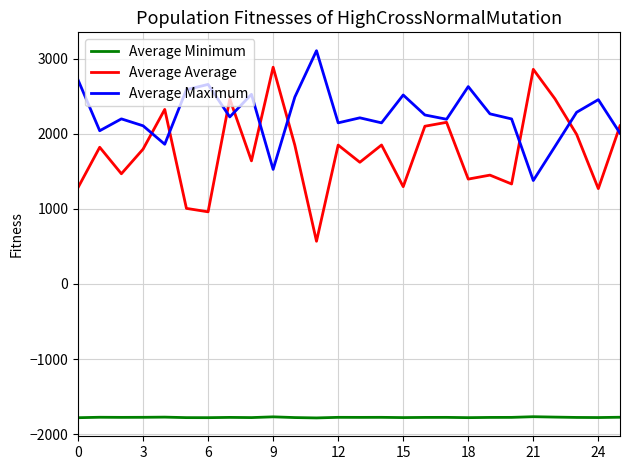

What is the minimum value for Average Minimum?

-1784.6